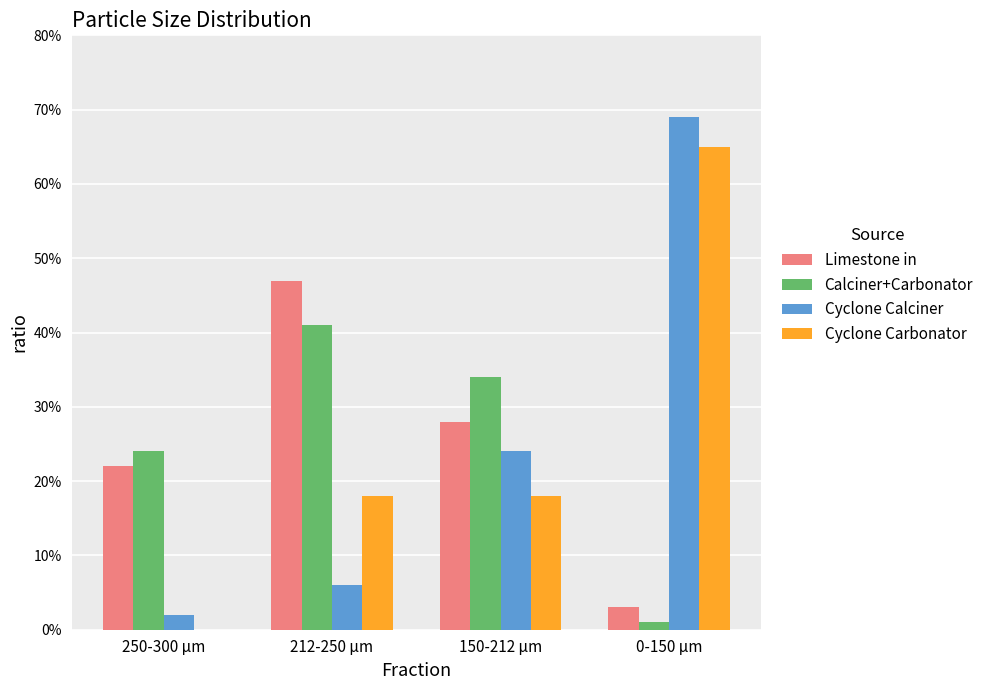

Does the chart contain stacked bars?

No